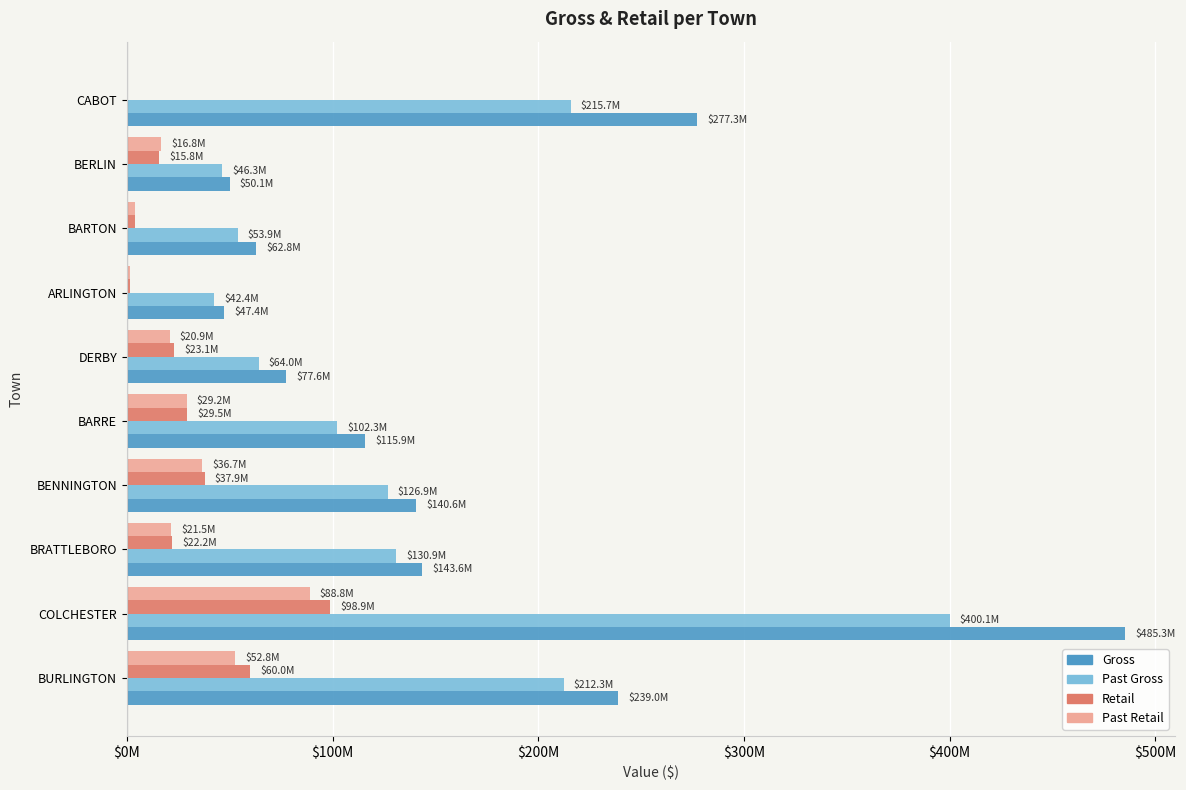

Reading left to right, list all the values displayed in this chart.

Gross: 238975061.1	485347171.3	143649864.8	140558775.7	115880742.5	77610746.8	47369077.1	62817191.3	50051172.5	277307250.9
Past Gross: 212346165.2	400108799.7	130910985.5	126869910.9	102275055.5	64041655.5	42406221.5	53873393.9	46272301.4	215691296.1
Retail: 60011191.8	98875965.7	22165678.1	37894091.6	29489026.6	23076288.3	1416514.3	4082463.0	15827890.9	528987.9
Past Retail: 52783694.0	88832648.9	21545965.7	36684353.3	29224489.2	20855889.3	1346445.2	3961358.0	16839403.5	513958.2